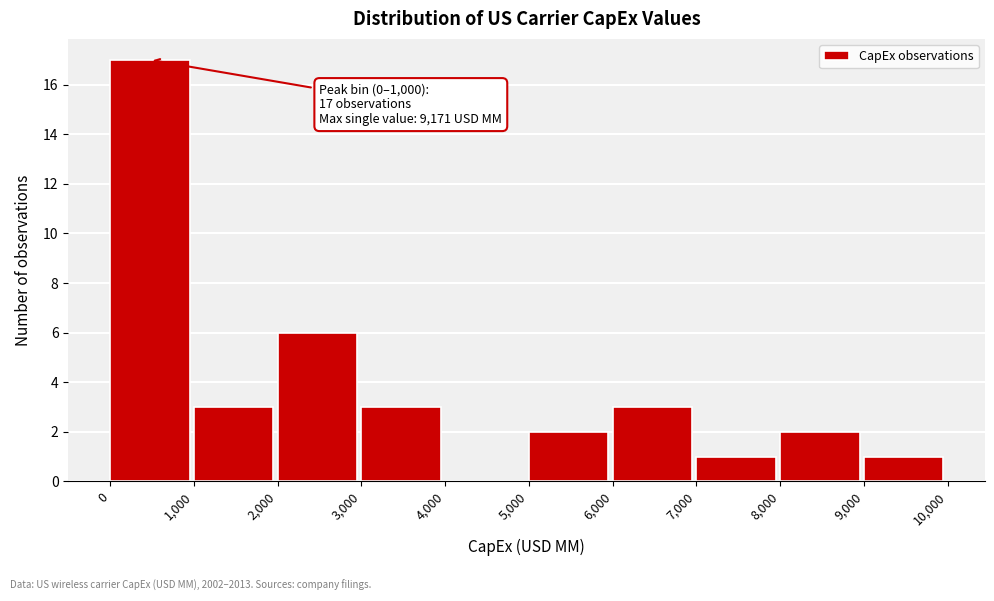

Which range on the x-axis has the tallest bar?

0 to 1,000